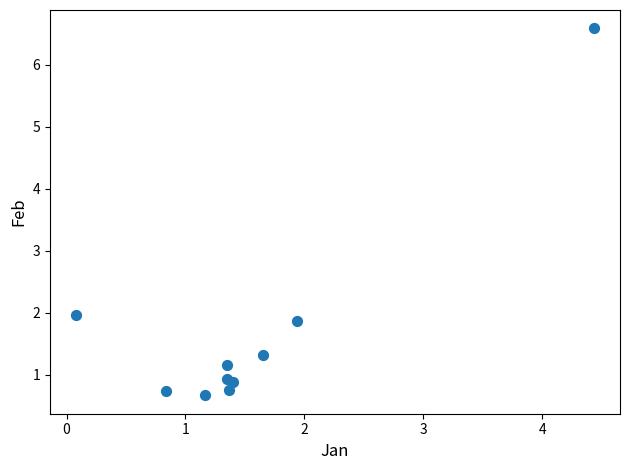

What Y value in the scatter plot is closest to 3?

2.0